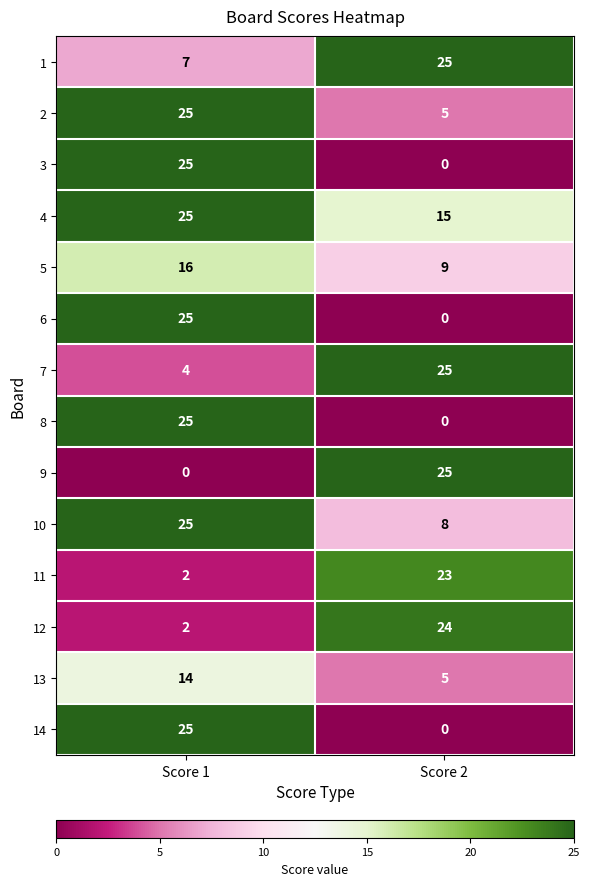

What is the spread (max minus min) of values at Score 2?

25